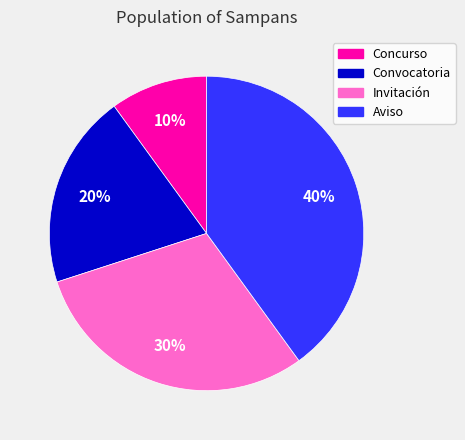

To the nearest percent, what percentage of the pie is Convocatoria?

20%